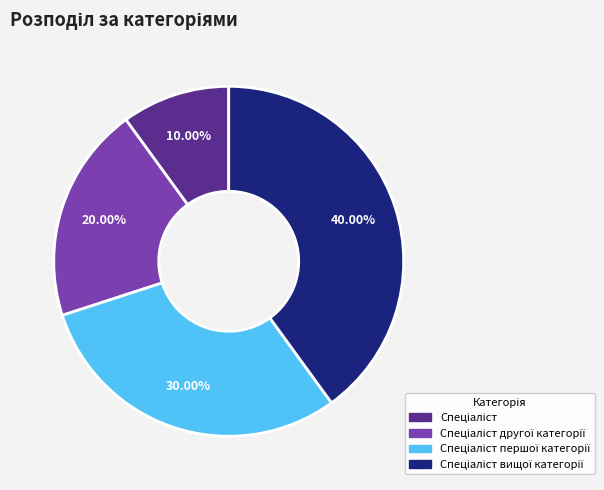

Is there a majority slice in this chart?

No